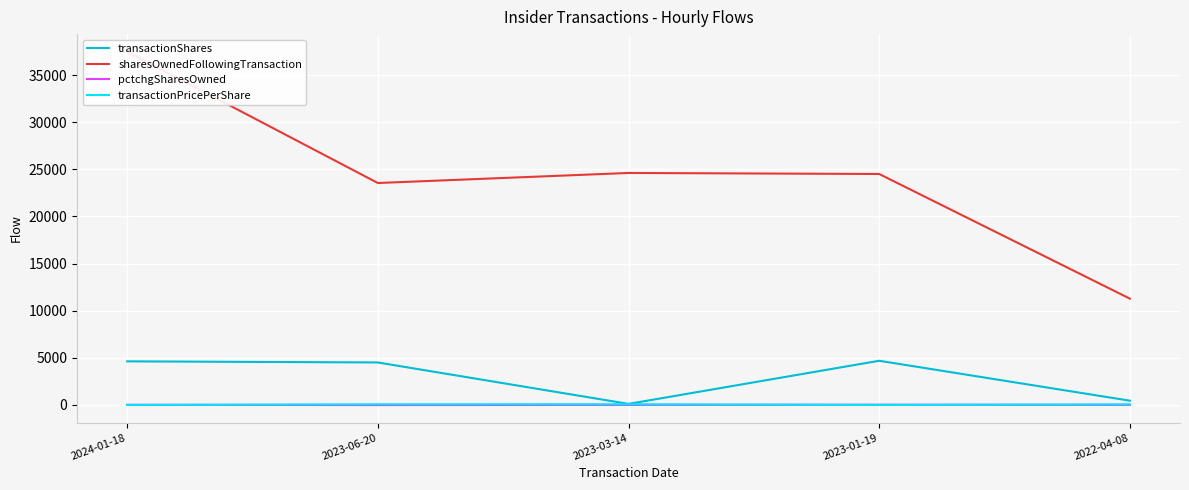

What is the average value of the sharesOwnedFollowingTransaction series?

24285.4